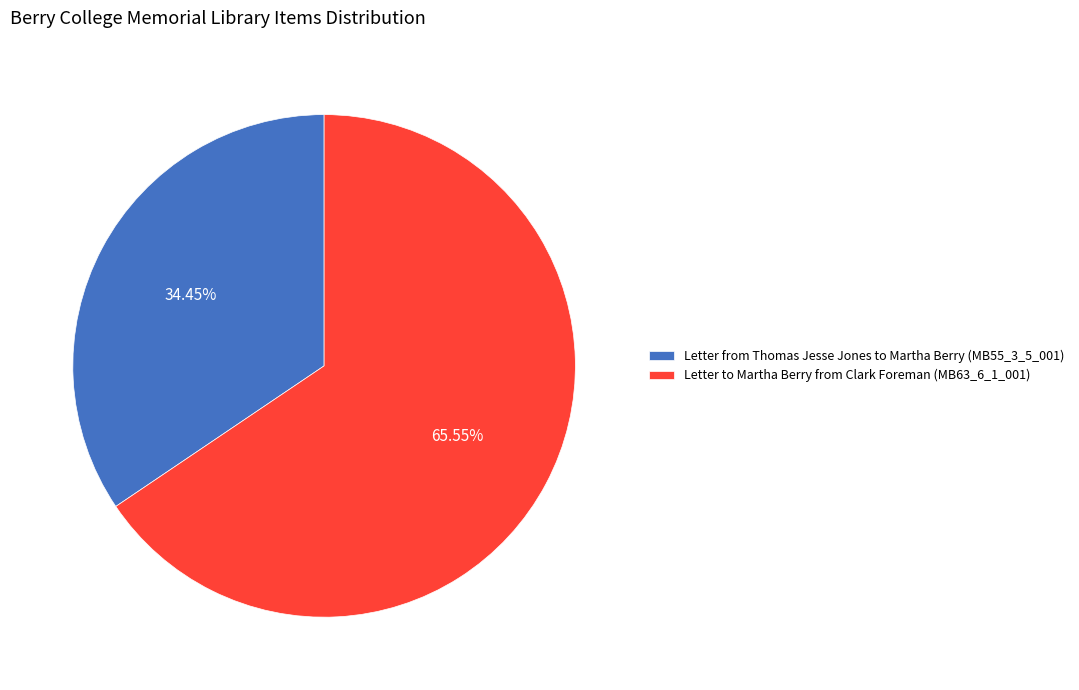

Is it true that Letter from Thomas Jesse Jones to Martha Berry (MB55_3_5_001) is 28% of the pie?

False